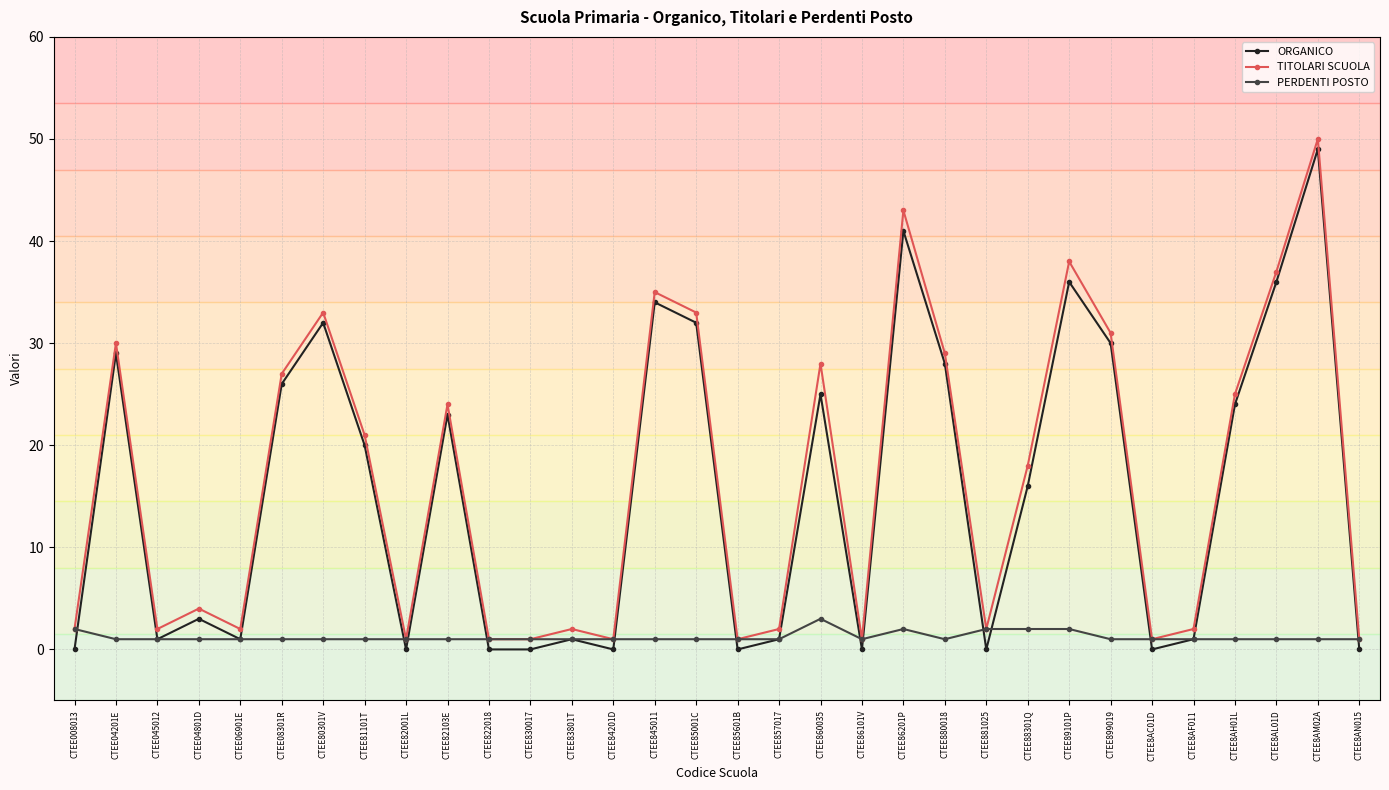

Reading left to right, extract all data points from this chart.

ORGANICO: 0	29	1	3	1	26	32	20	0	23	0	0	1	0	34	32	0	1	25	0	41	28	0	16	36	30	0	1	24	36	49	0
TITOLARI SCUOLA: 2	30	2	4	2	27	33	21	1	24	1	1	2	1	35	33	1	2	28	1	43	29	2	18	38	31	1	2	25	37	50	1
PERDENTI POSTO: 2	1	1	1	1	1	1	1	1	1	1	1	1	1	1	1	1	1	3	1	2	1	2	2	2	1	1	1	1	1	1	1